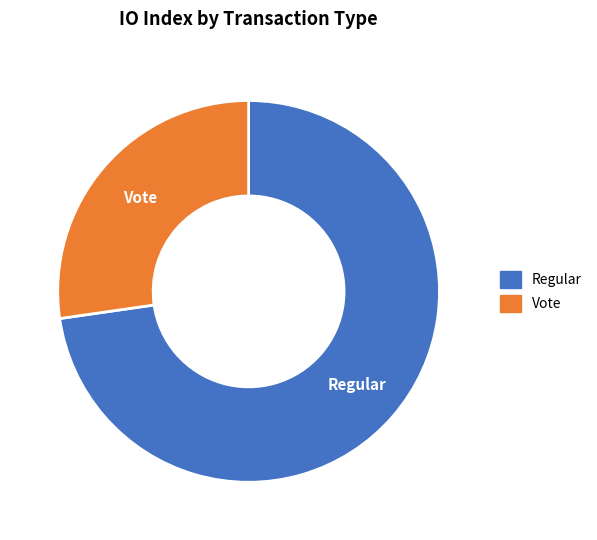

Which slice represents more than half of the pie?

Regular